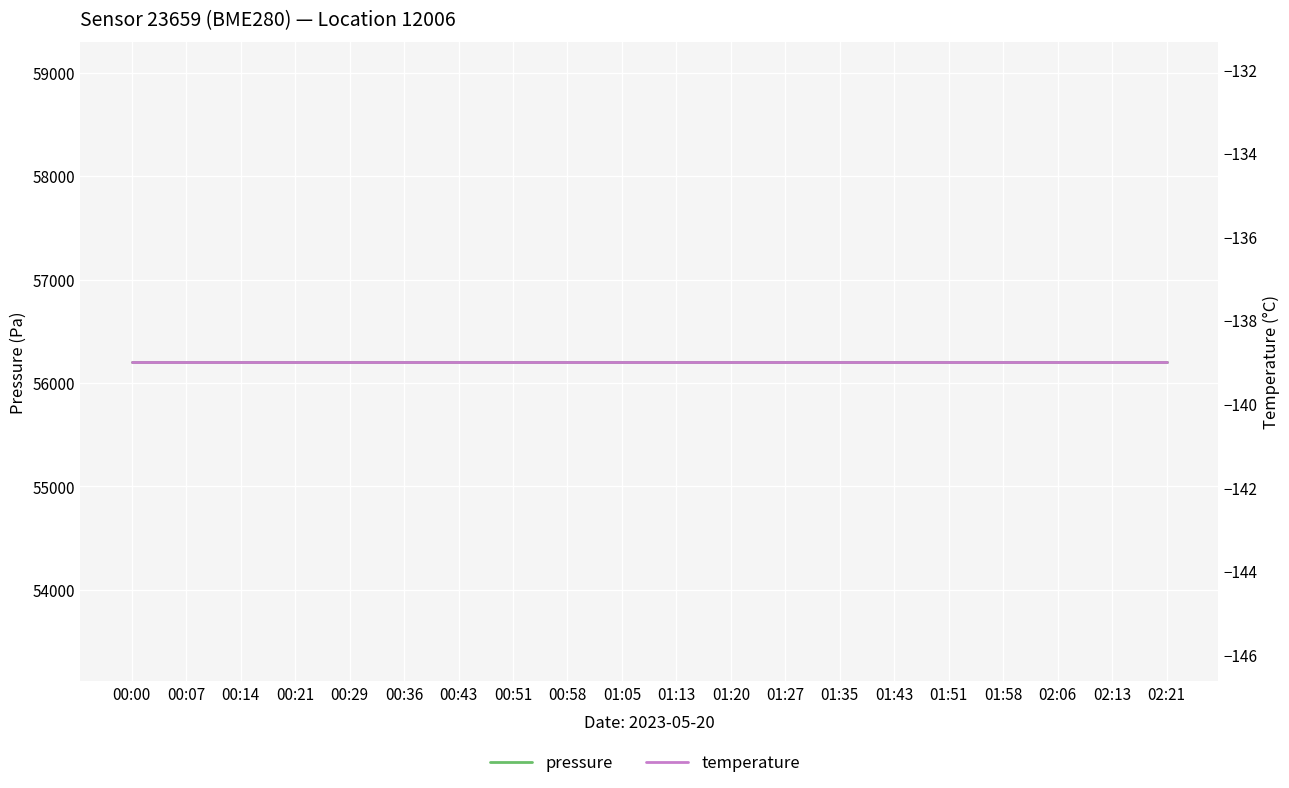

What is the smallest value displayed?

-139.0